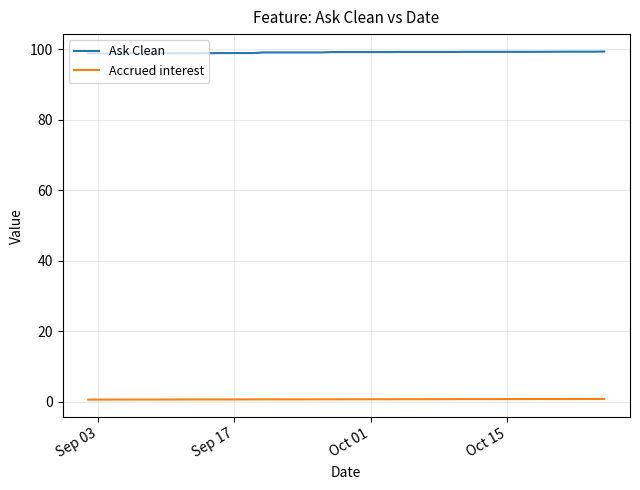

What is the greatest value displayed?

99.3